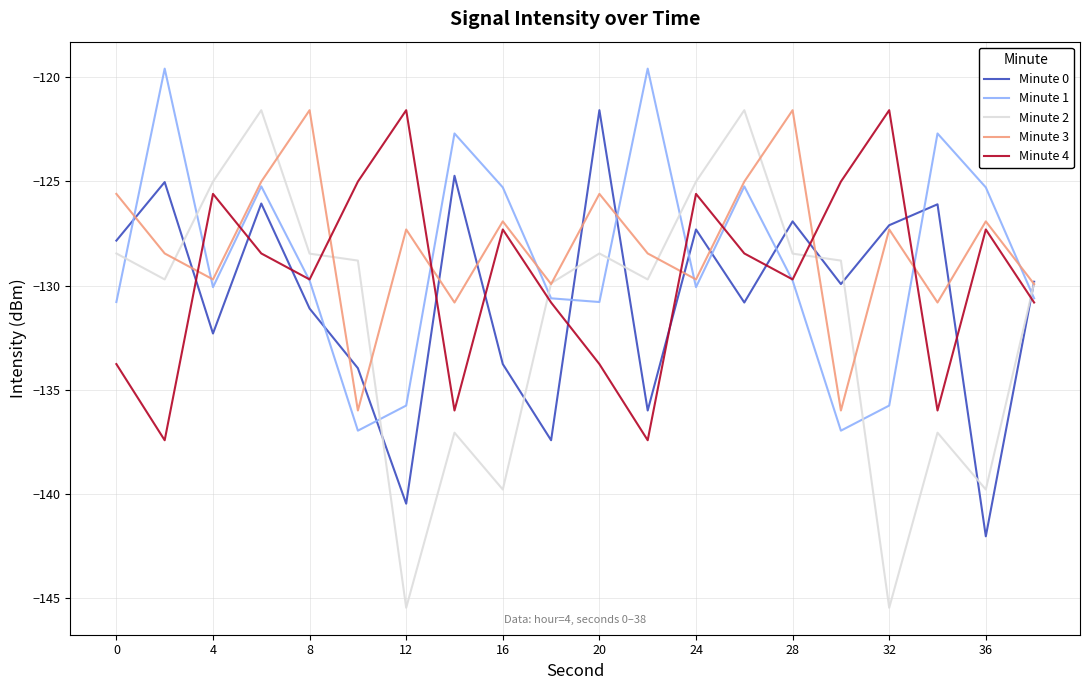

Rank the series by their average value, from highest to lowest.

Minute 3, Minute 1, Minute 4, Minute 0, Minute 2